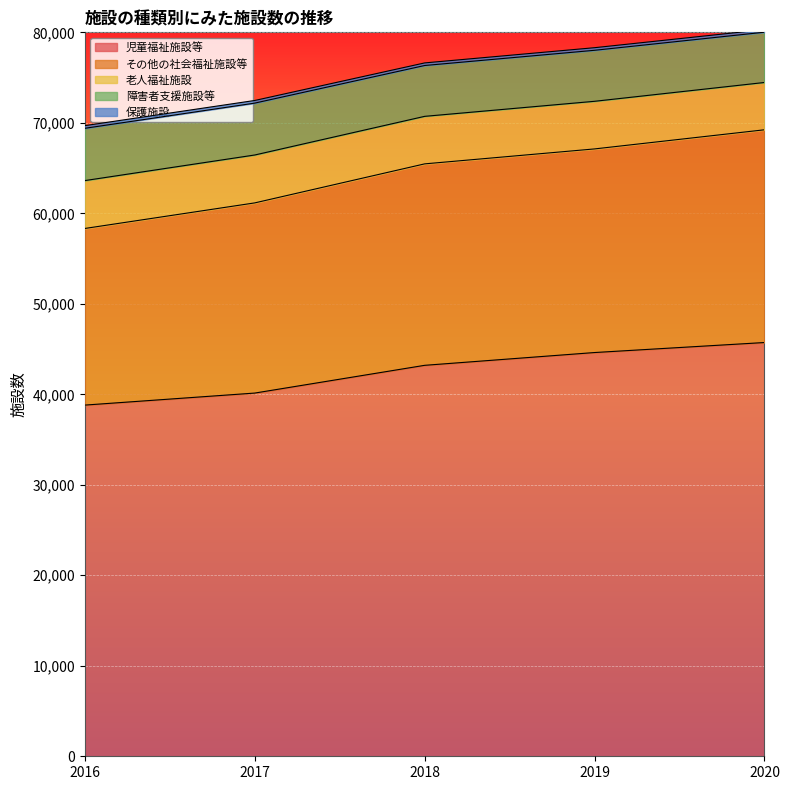

How many data points does each series have?

5